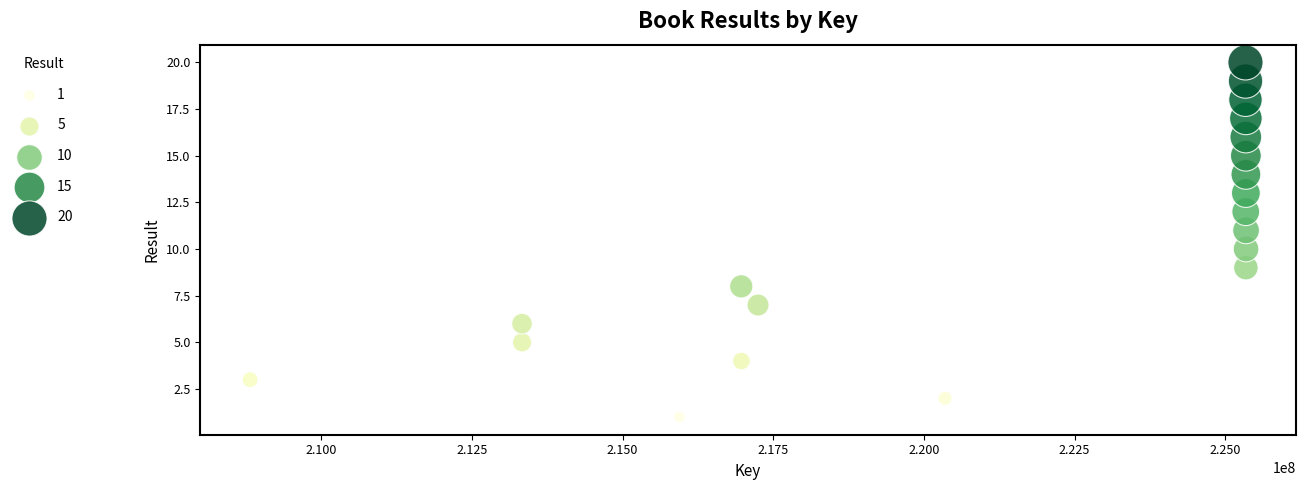

What is the range of Y values (max minus min)?

19